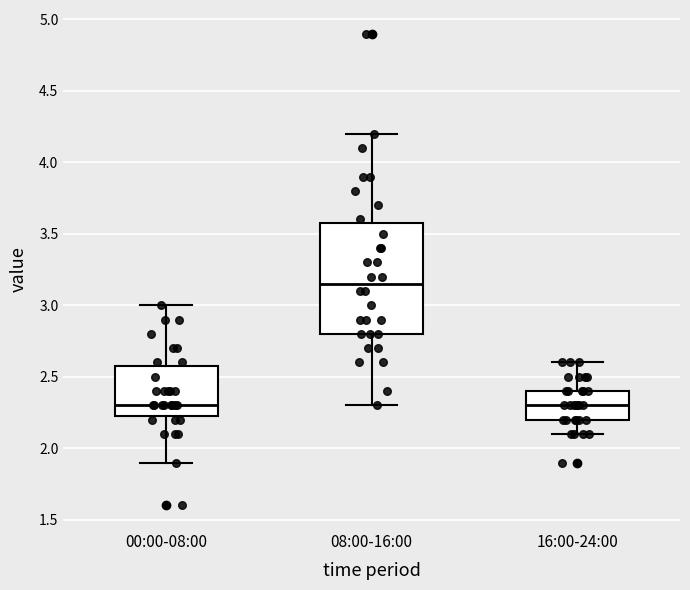

Reading left to right, transcribe this box plot: for each box, give where its median line is, the range the box spans, and where its two whiskers end, as read against the y-axis. The values are not printed on the chart, so give them approximately, as read against the axis.

00:00-08:00: median 2.30, box 2.25 to 2.60, whiskers 1.90 to 3.00
08:00-16:00: median 3.15, box 2.80 to 3.60, whiskers 2.30 to 4.20
16:00-24:00: median 2.30, box 2.20 to 2.40, whiskers 2.10 to 2.60